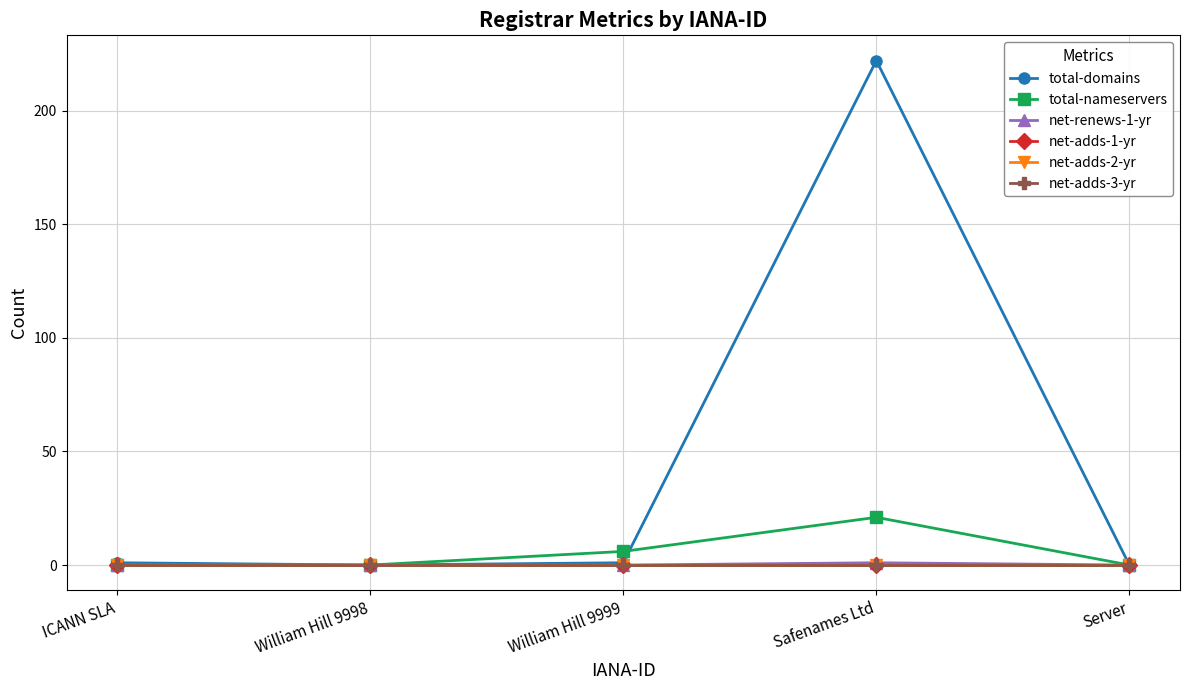

Reading left to right, list all the values displayed in this chart.

total-domains: 1	0	1	222	0
total-nameservers: 0	0	6	21	0
net-renews-1-yr: 0	0	0	1	0
net-adds-1-yr: 0	0	0	0	0
net-adds-2-yr: 0	0	0	0	0
net-adds-3-yr: 0	0	0	0	0